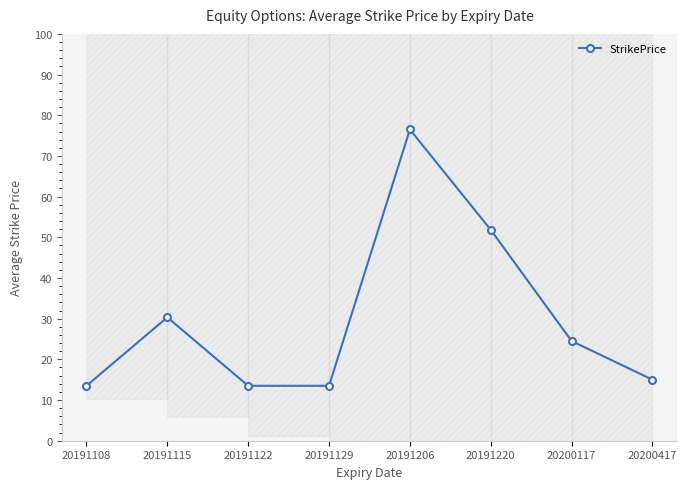

Read the value at 20191206.

76.5